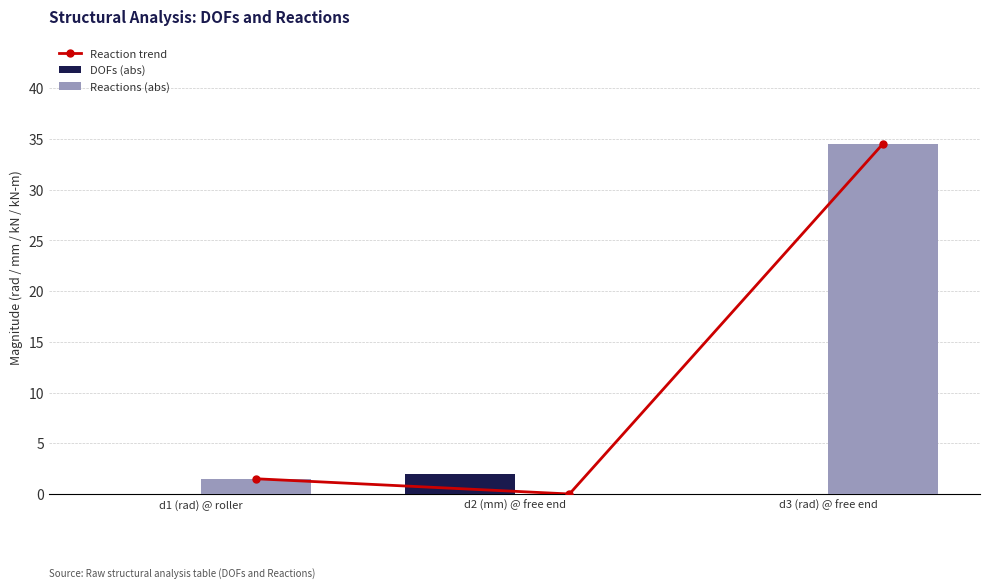

The value of Reactions (abs) at d1 (rad) @ roller is 1.5. True or false?

True